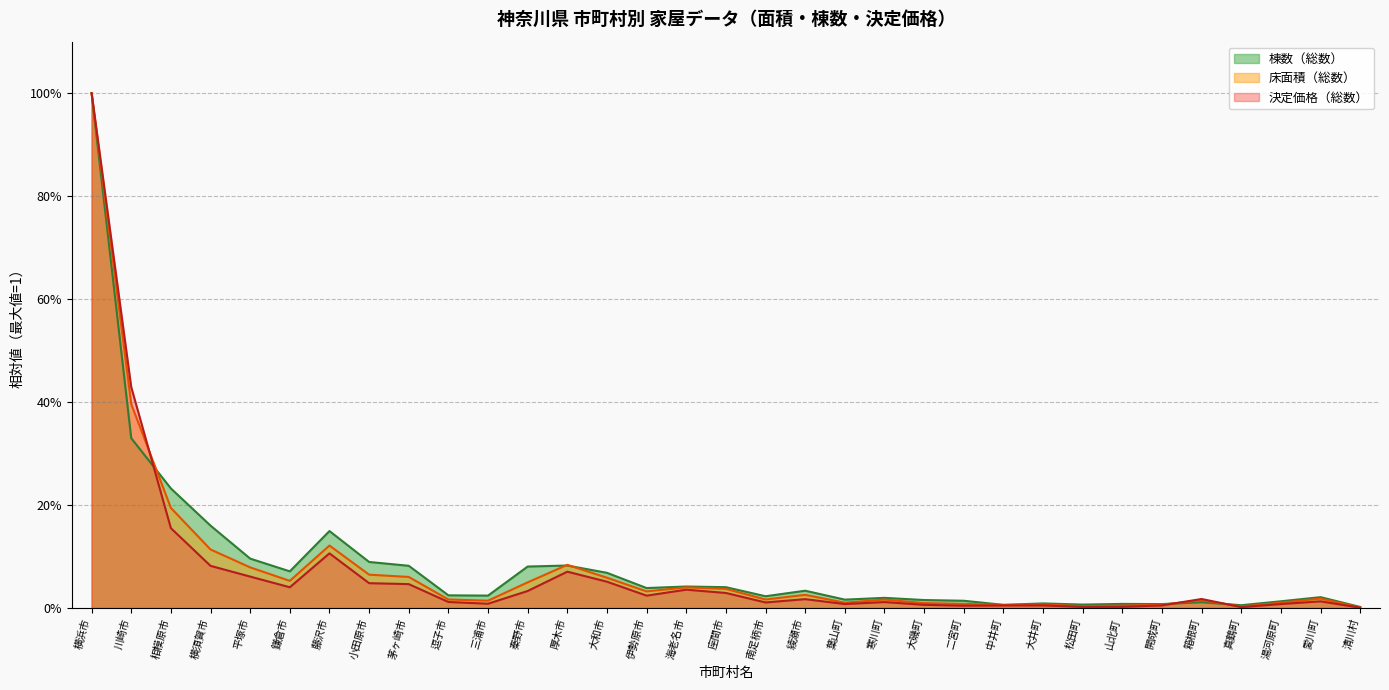

At which category does the chart reach its peak across all series?

横浜市